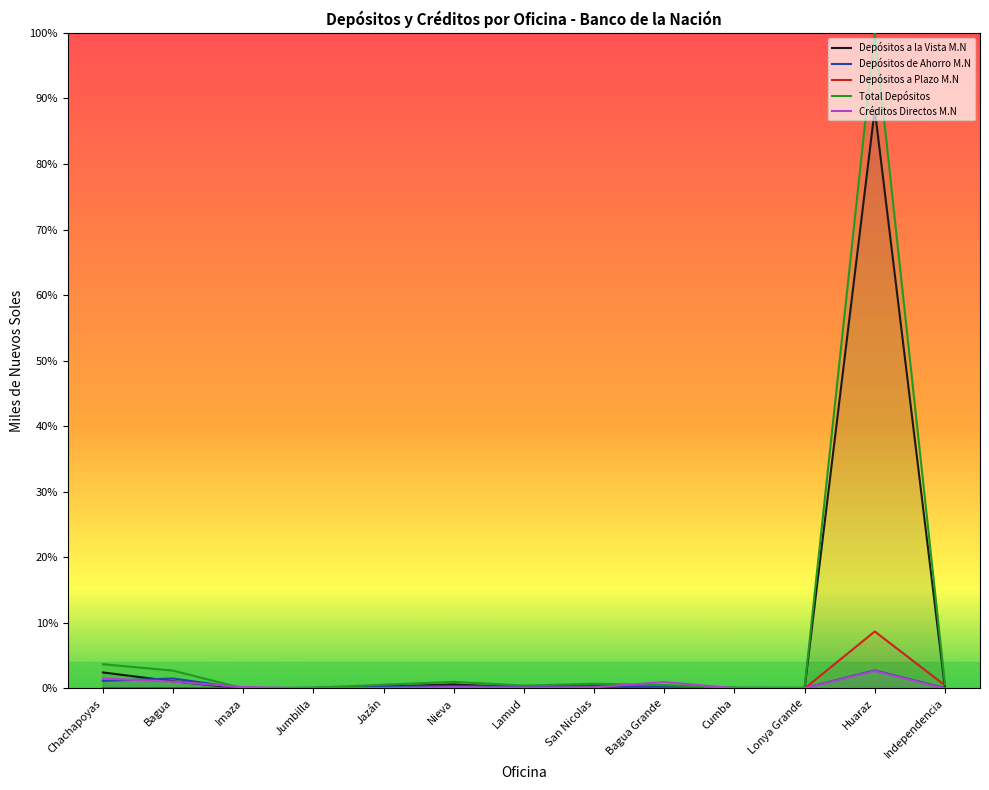

How many interior local valleys does the Total Depósitos series have?

3